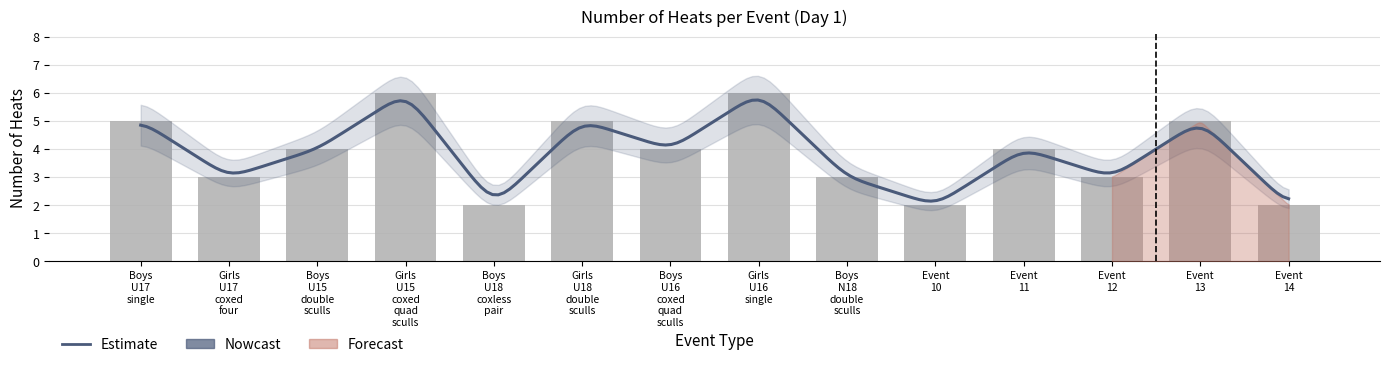

List the labels in order of value, smallest first.

Boys U18 coxless pair, Event 10, Event 14, Girls U17 coxed four, Boys N18 double sculls, Event 12, Boys U15 double sculls, Boys U16 coxed quad sculls, Event 11, Boys U17 single, Girls U18 double sculls, Event 13, Girls U15 coxed quad sculls, Girls U16 single